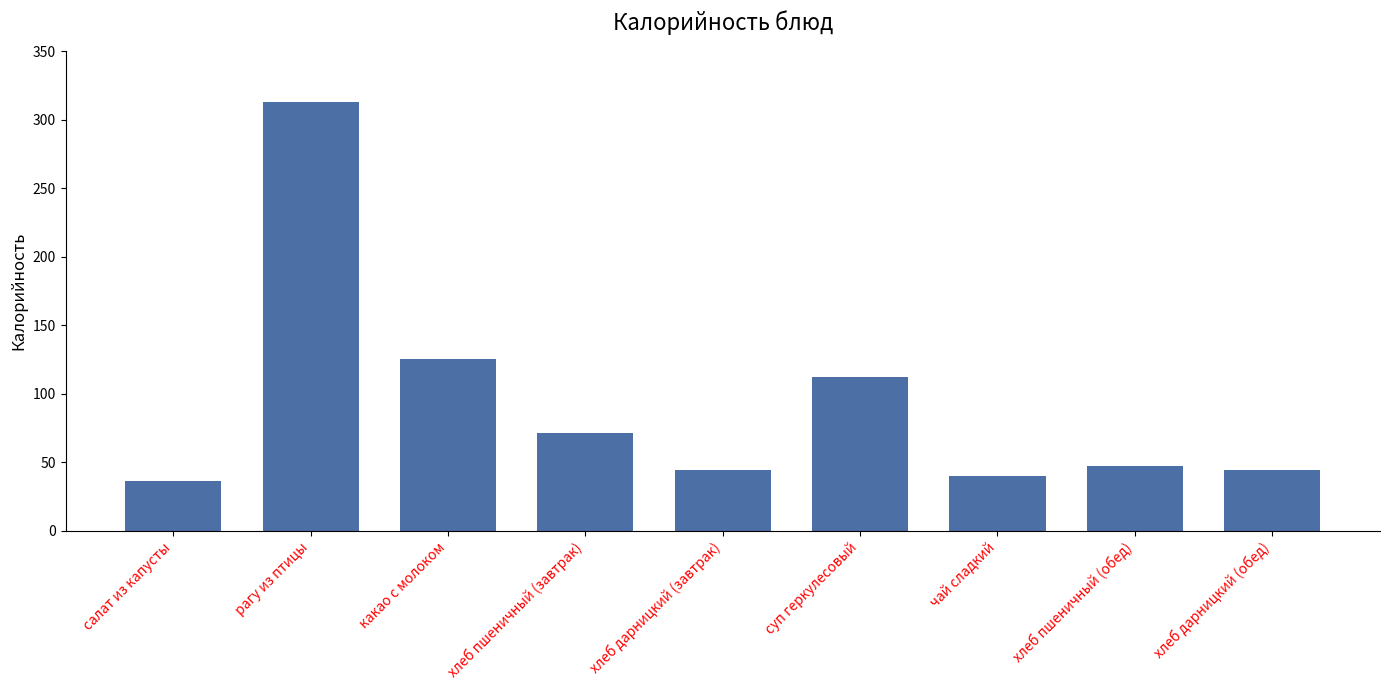

What is the label of the 1st bar from the right?

хлеб дарницкий (обед)